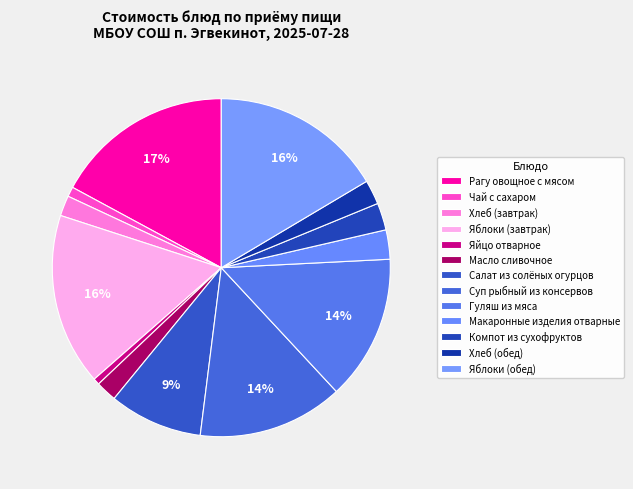

Count the number of slices in the pie.

13